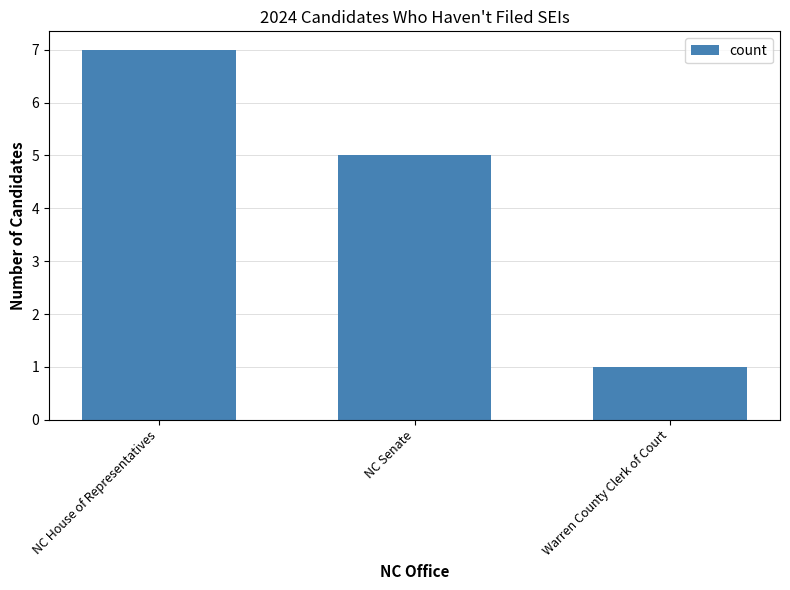

How many categories are shown in the chart?

3